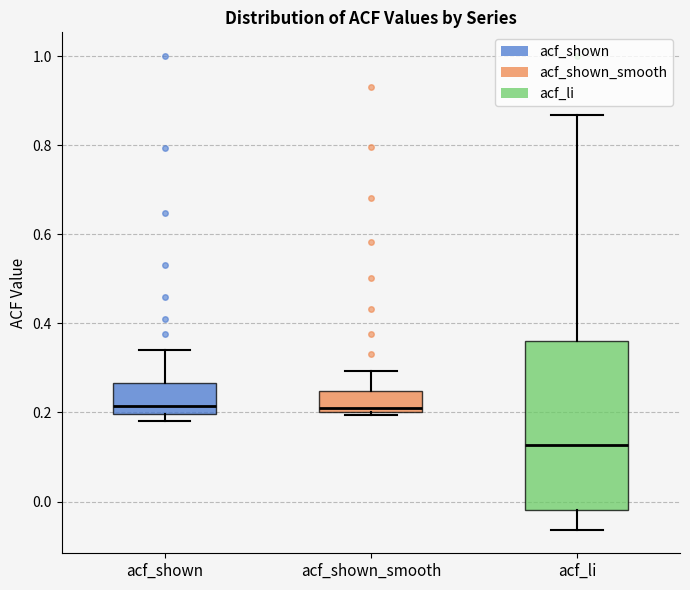

Which box has the lowest median line?

acf_li